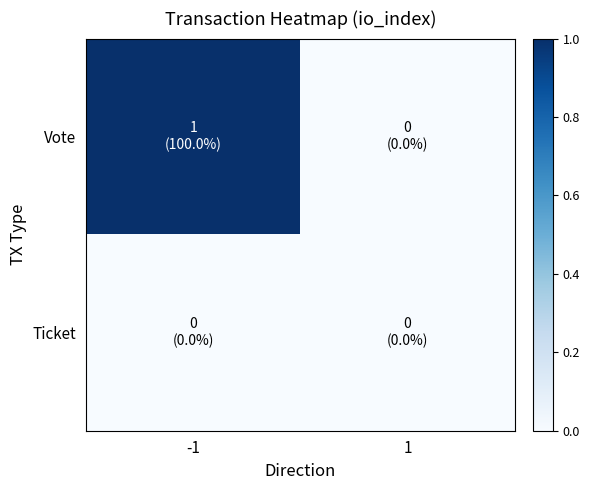

Which series has the largest range (max minus min)?

Vote